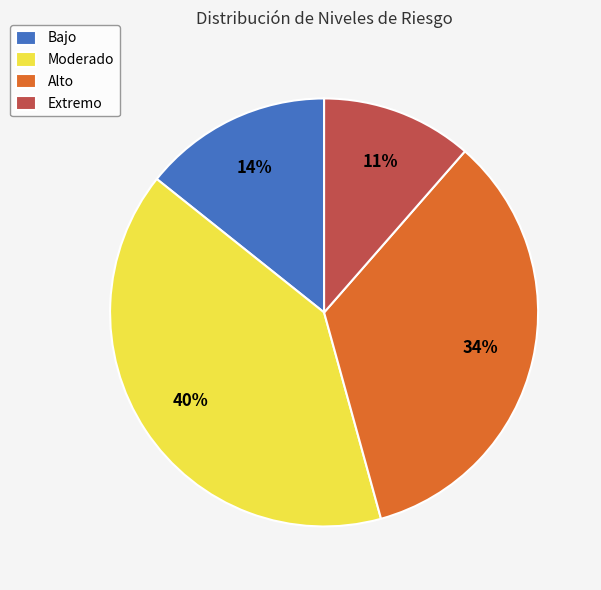

Rank the categories by value from lowest to highest.

Extremo, Bajo, Alto, Moderado